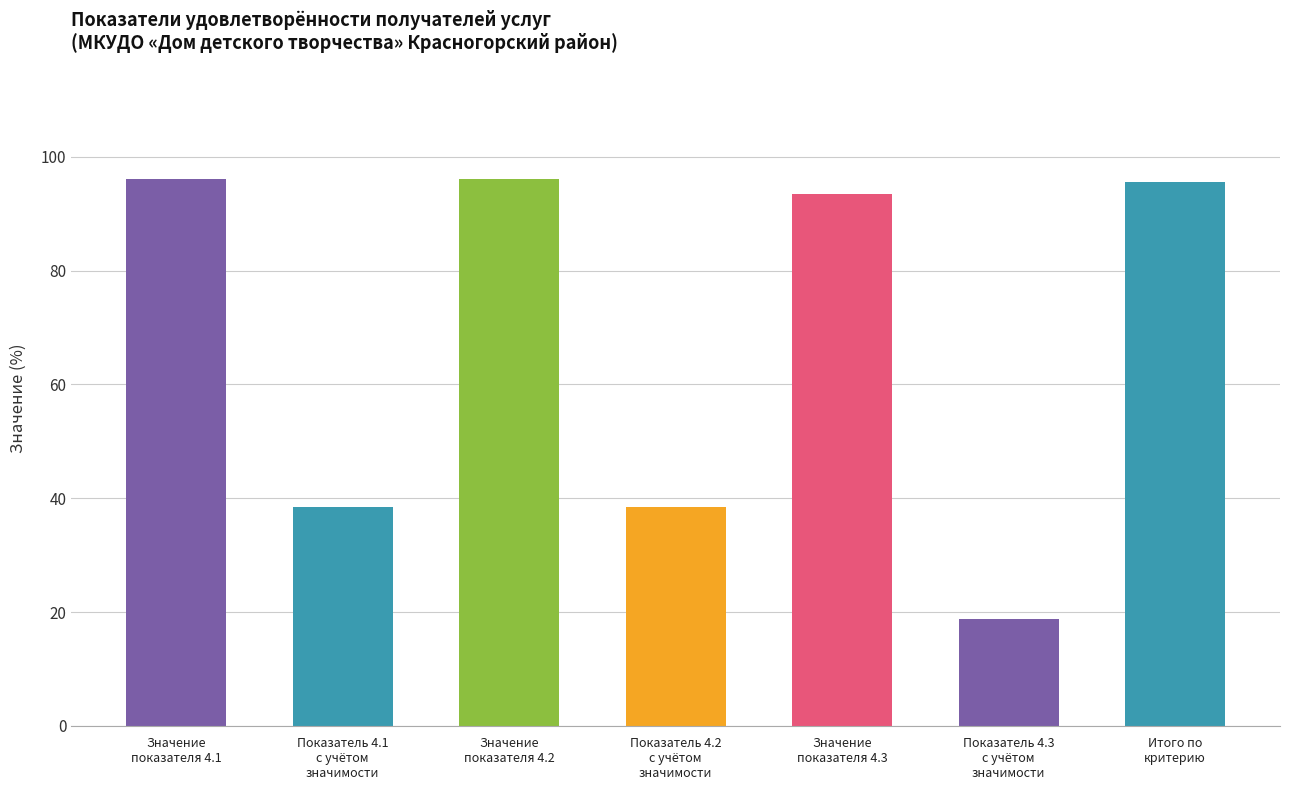

How many values in the Показатель 4.2 series exceed 96?

1